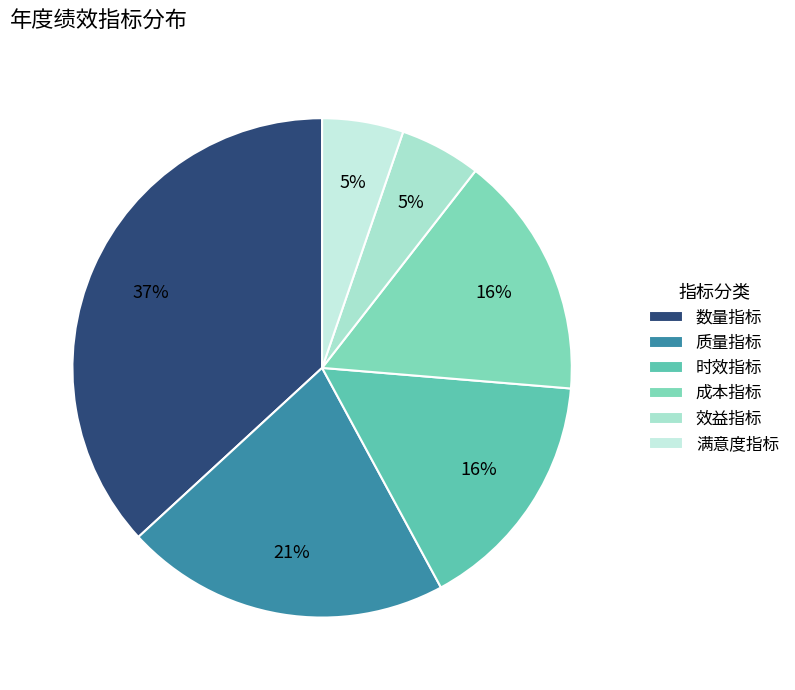

Approximately how many times larger is the value at 时效指标 compared to 质量指标?

0.8